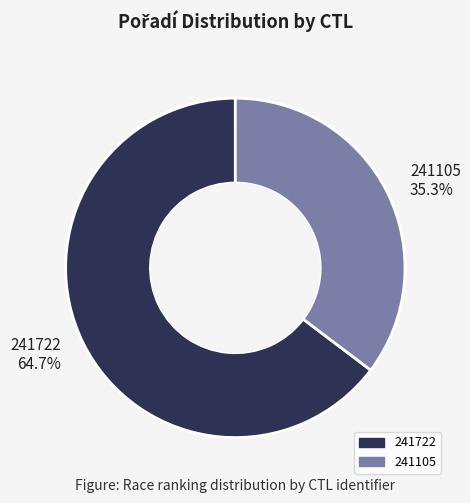

What is the ratio of the value at 241722 to the value at 241105?

1.8